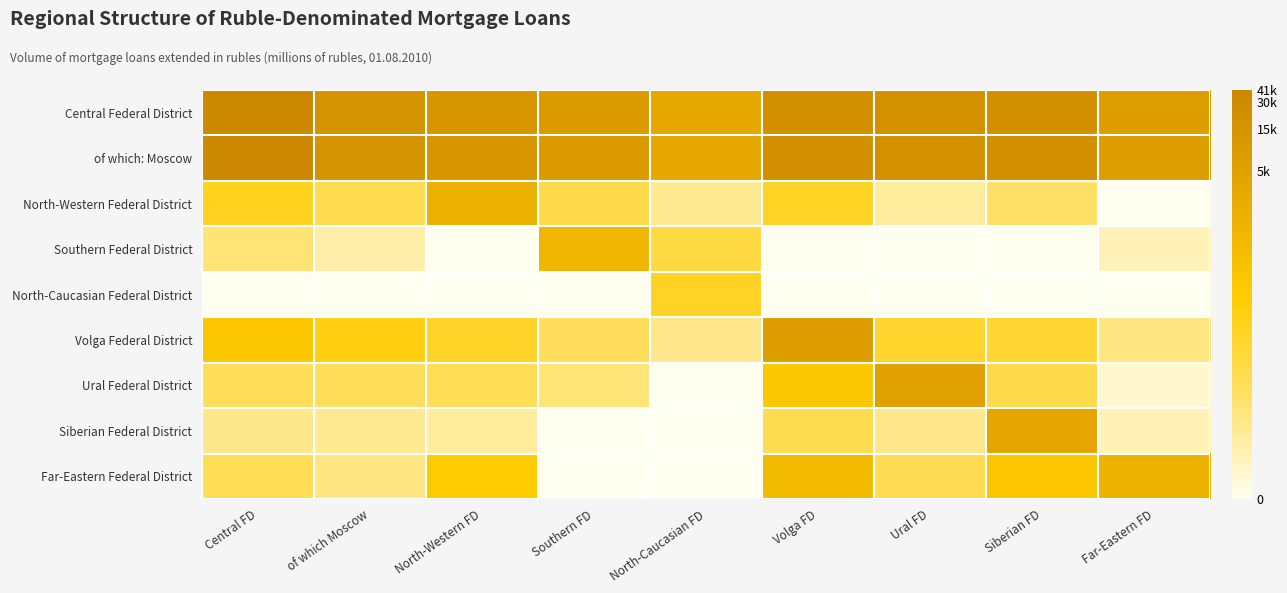

Reading left to right, what are all the values shown in this chart?

Central Federal District: Central FD=10.6	of which Moscow=9.7	North-Western FD=9.5	Southern FD=9.0	North-Caucasian FD=8.0	Volga FD=10.0	Ural FD=9.8	Siberian FD=10.0	Far-Eastern FD=8.8
of which: Moscow: Central FD=10.6	of which Moscow=9.7	North-Western FD=9.5	Southern FD=9.0	North-Caucasian FD=8.0	Volga FD=10.0	Ural FD=9.8	Siberian FD=10.0	Far-Eastern FD=8.8
North-Western Federal District: Central FD=4.5	of which Moscow=3.2	North-Western FD=7.2	Southern FD=3.4	North-Caucasian FD=1.8	Volga FD=4.4	Ural FD=1.6	Siberian FD=2.6	Far-Eastern FD=0.0
Southern Federal District: Central FD=2.4	of which Moscow=1.4	North-Western FD=0.0	Southern FD=7.0	North-Caucasian FD=3.6	Volga FD=0.0	Ural FD=0.0	Siberian FD=0.0	Far-Eastern FD=1.1
North-Caucasian Federal District: Central FD=0.0	of which Moscow=0.0	North-Western FD=0.0	Southern FD=0.0	North-Caucasian FD=4.3	Volga FD=0.0	Ural FD=0.0	Siberian FD=0.0	Far-Eastern FD=0.0
Volga Federal District: Central FD=5.6	of which Moscow=4.8	North-Western FD=4.3	Southern FD=2.9	North-Caucasian FD=1.9	Volga FD=8.8	Ural FD=4.2	Siberian FD=4.0	Far-Eastern FD=2.2
Ural Federal District: Central FD=3.0	of which Moscow=2.9	North-Western FD=3.0	Southern FD=2.3	North-Caucasian FD=0.0	Volga FD=5.7	Ural FD=8.6	Siberian FD=3.4	Far-Eastern FD=0.7
Siberian Federal District: Central FD=1.9	of which Moscow=1.8	North-Western FD=1.6	Southern FD=0.0	North-Caucasian FD=0.0	Volga FD=3.3	Ural FD=1.9	Siberian FD=8.1	Far-Eastern FD=1.1
Far-Eastern Federal District: Central FD=3.0	of which Moscow=2.1	North-Western FD=5.3	Southern FD=0.0	North-Caucasian FD=0.0	Volga FD=6.5	Ural FD=3.1	Siberian FD=5.7	Far-Eastern FD=7.1